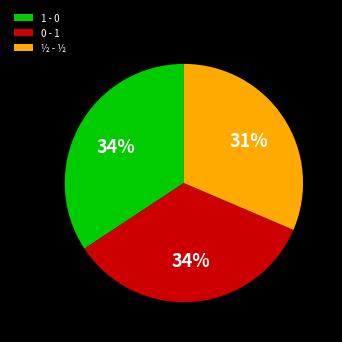

Which slice is the smallest?

½ - ½